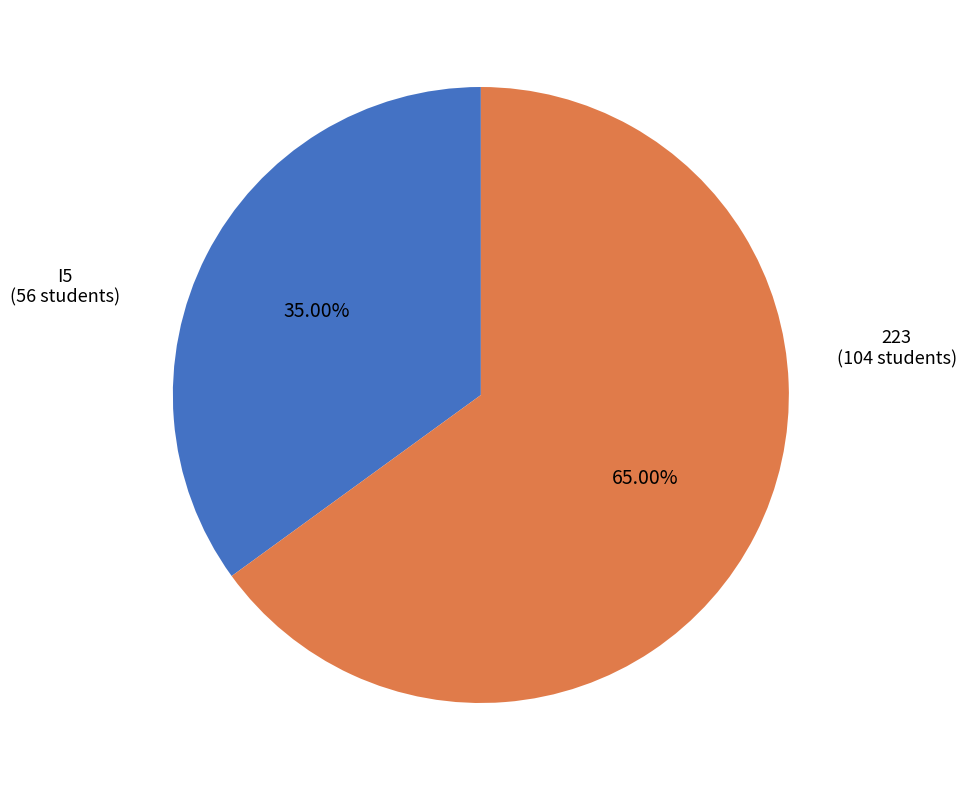

Is there a majority slice in this chart?

Yes